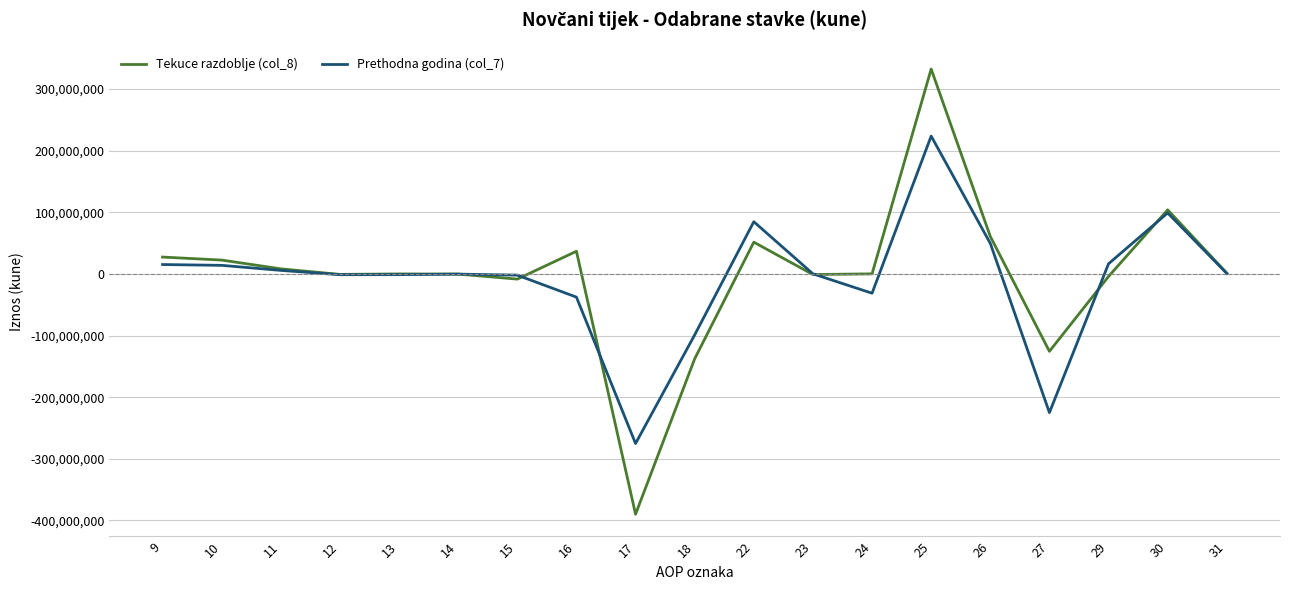

Does the chart have visible grid lines?

Yes